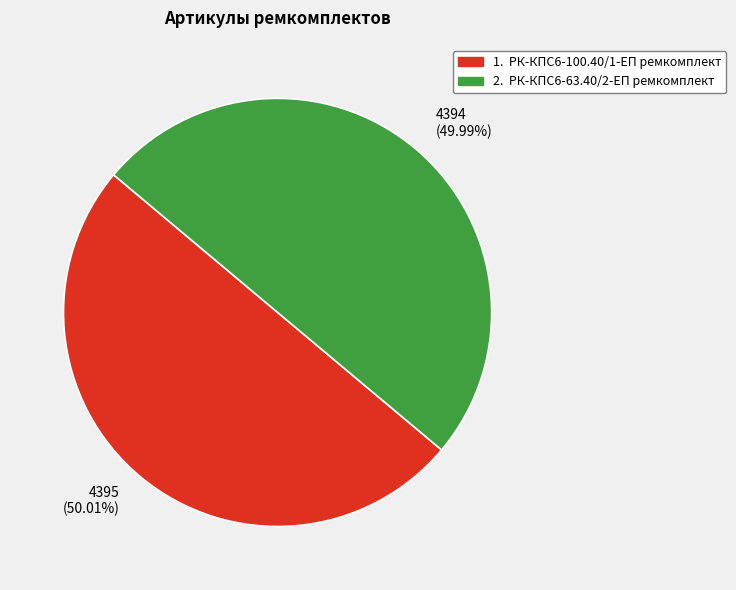

Is there a majority slice in this chart?

Yes